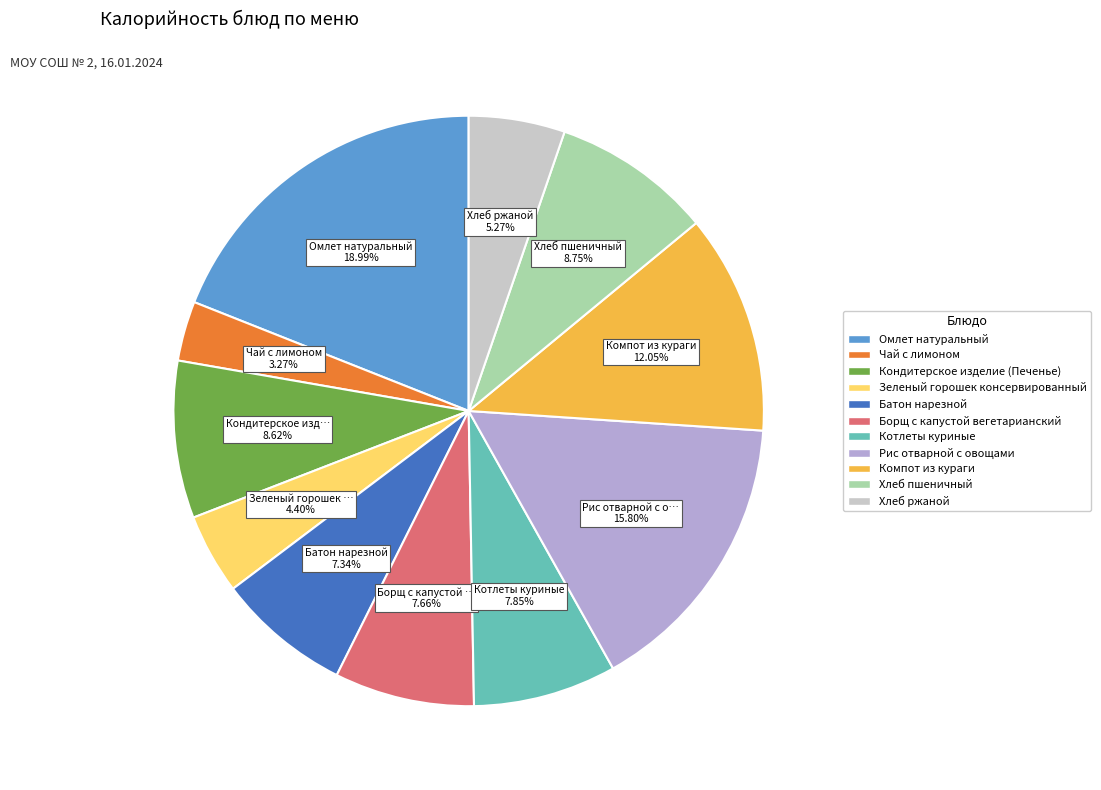

What portion of the pie excludes Хлеб ржаной?

94.7%